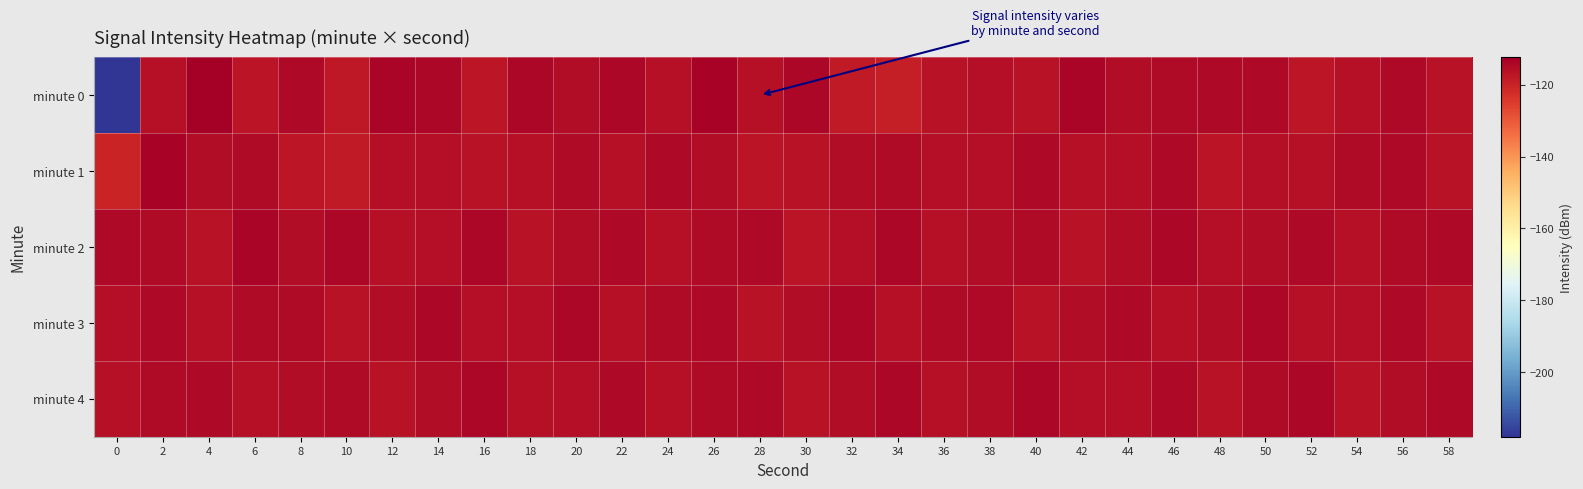

What is the total value across all series at 22?

-576.3